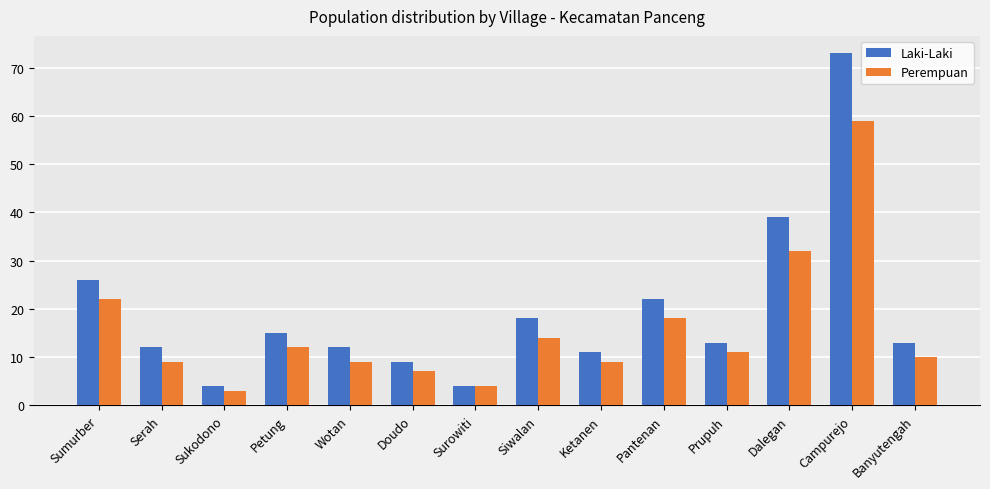

The value of Laki-Laki at Prupuh is 13. True or false?

True